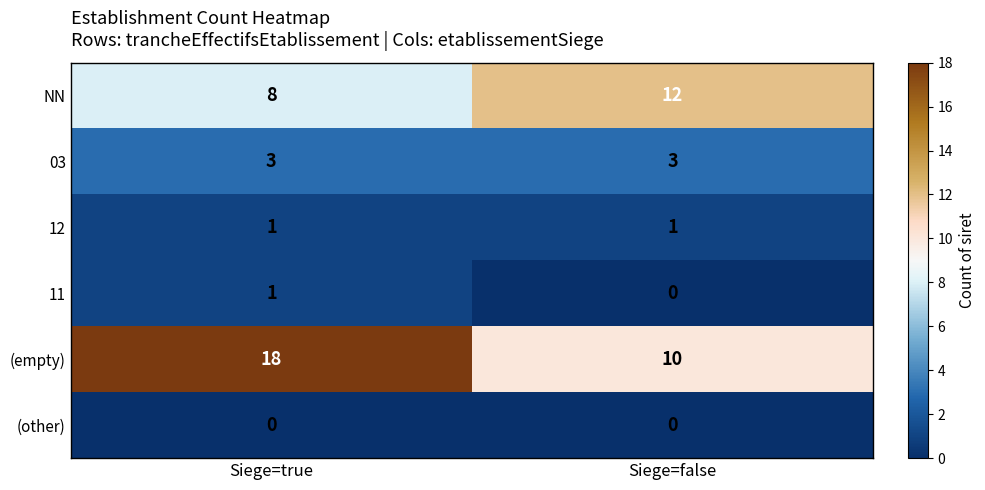

At which label is NN closest to 10?

Siege=true